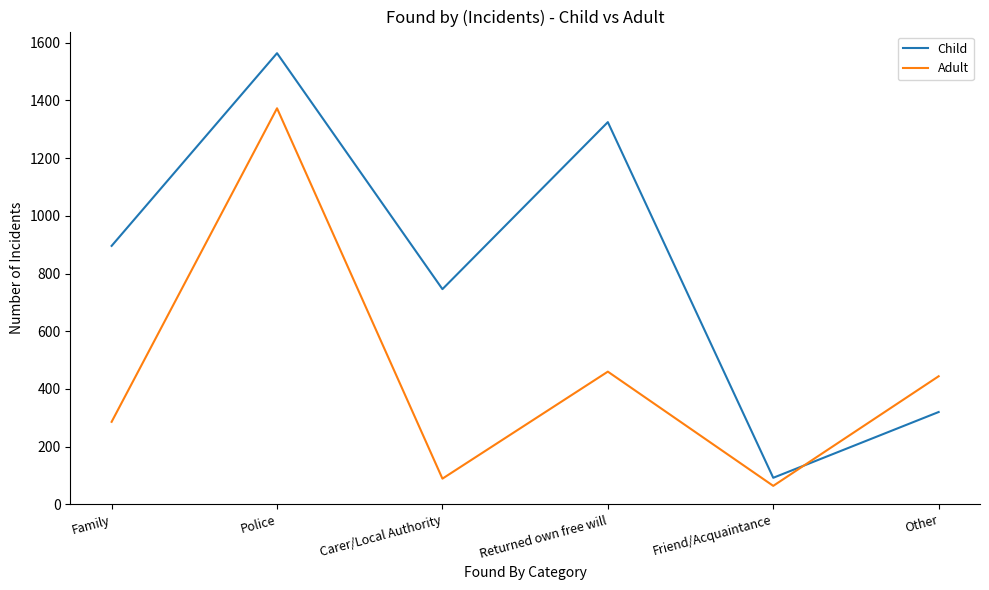

Which series has the largest total across all categories?

Child